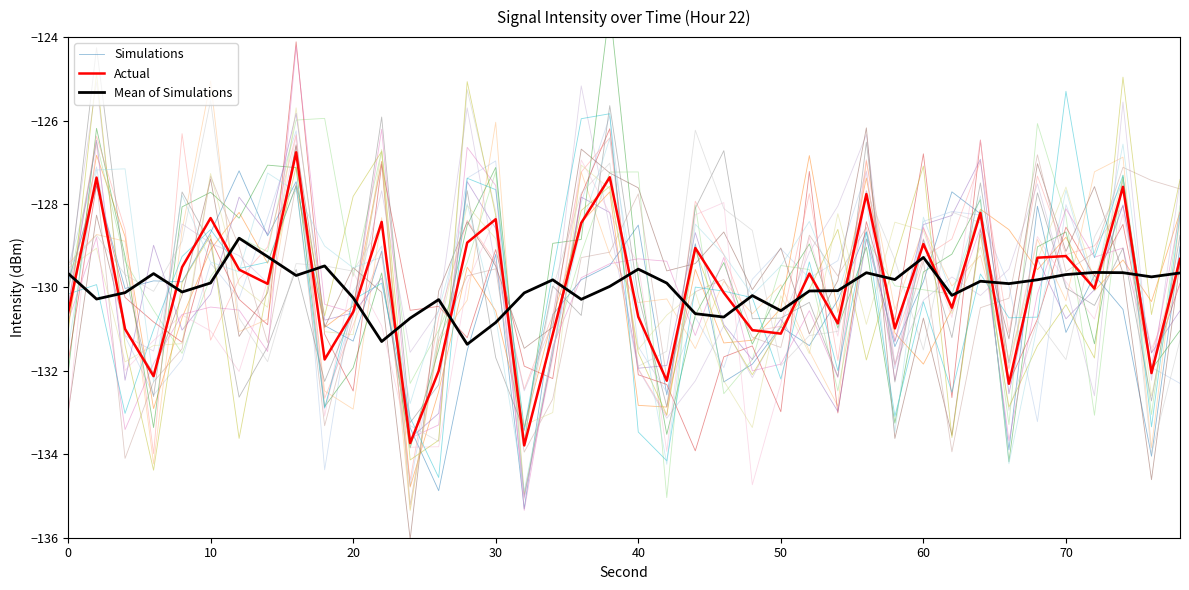

Which series ends up on top after the final intersection of Actual and Simulations?

Simulations